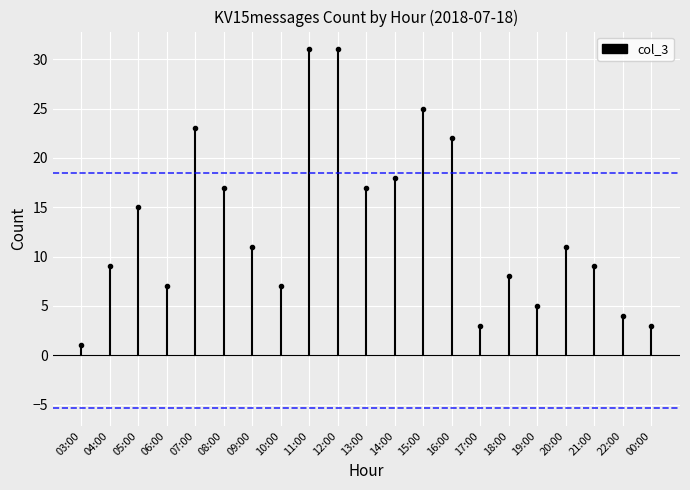

Is this an area chart (filled region under the line)?

No